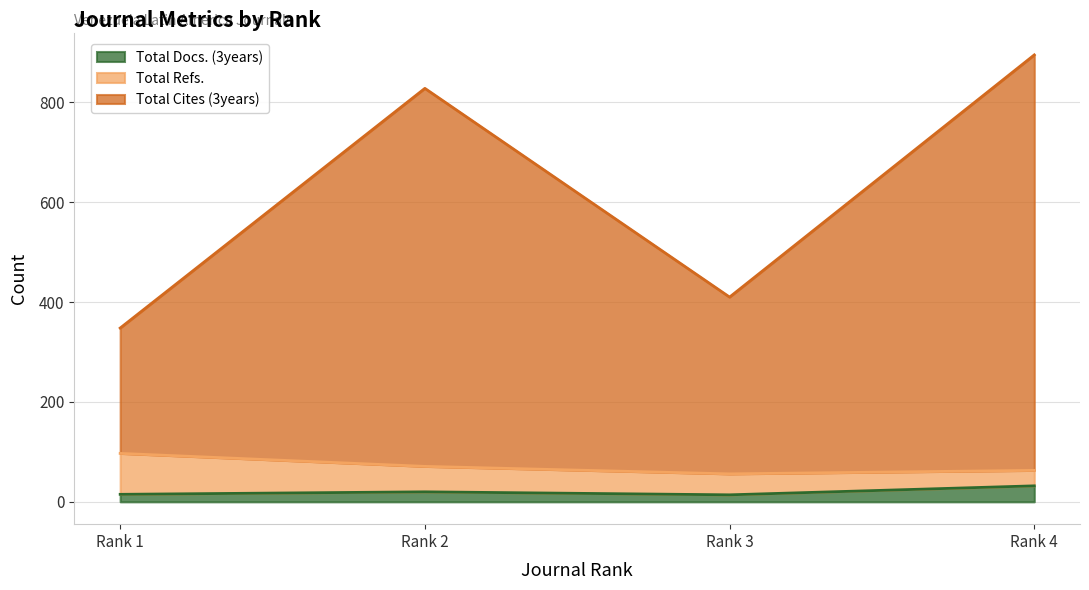

True or false: Total Docs. (3years) and Total Cites (3years) cross at least once.

False